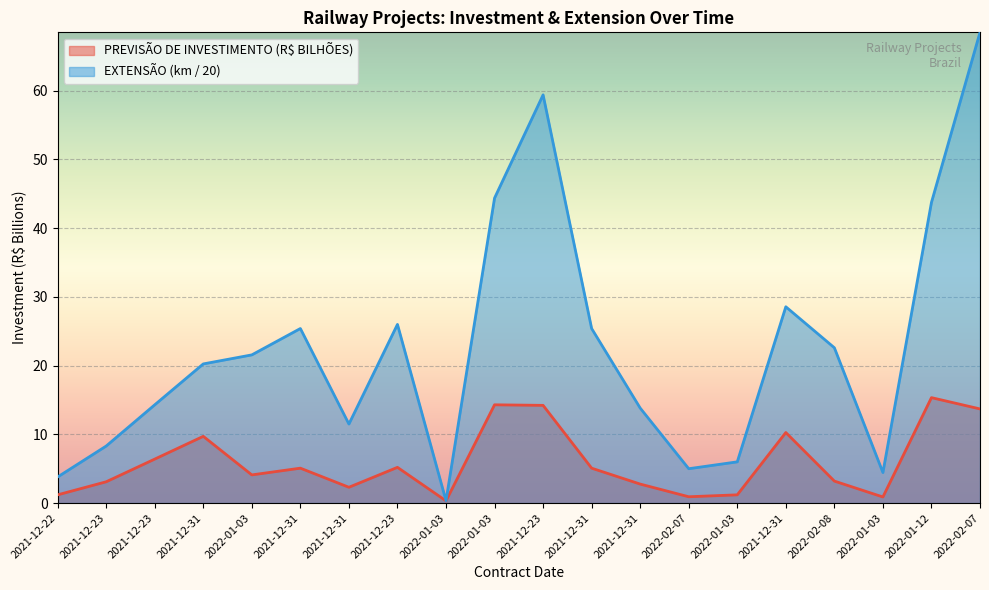

At which category is the sum across all series the highest?

2022-02-07